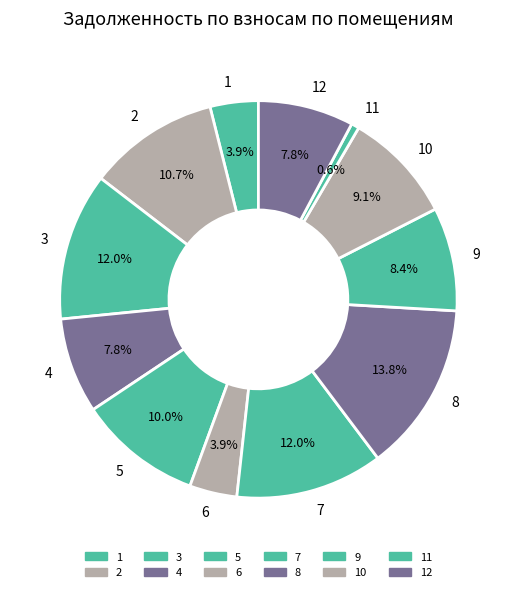

What percentage do 11 and 10 together represent?

9.7%